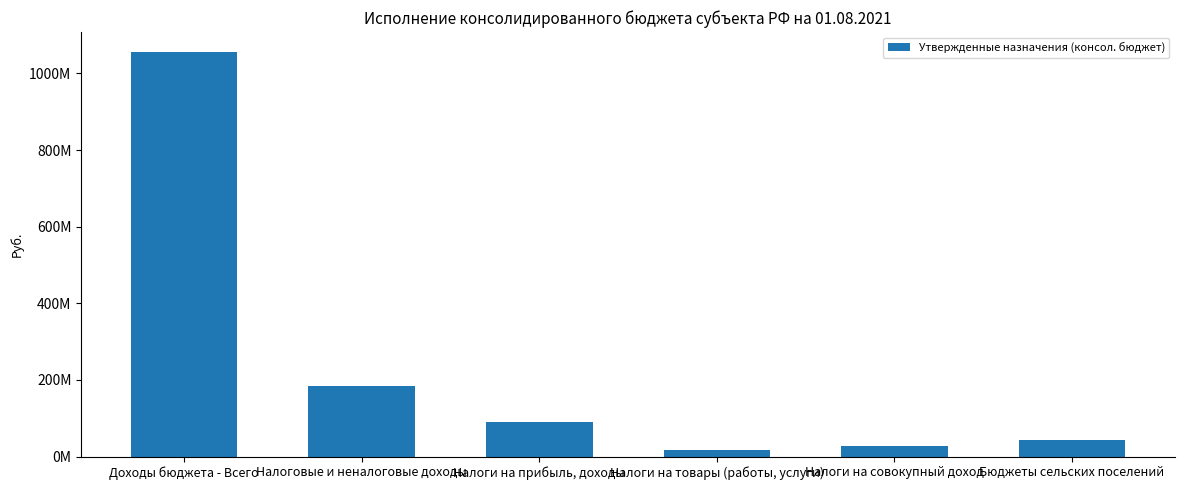

The chart shows a value of 1603214022.1 at Доходы бюджета - Всего. True or false?

False